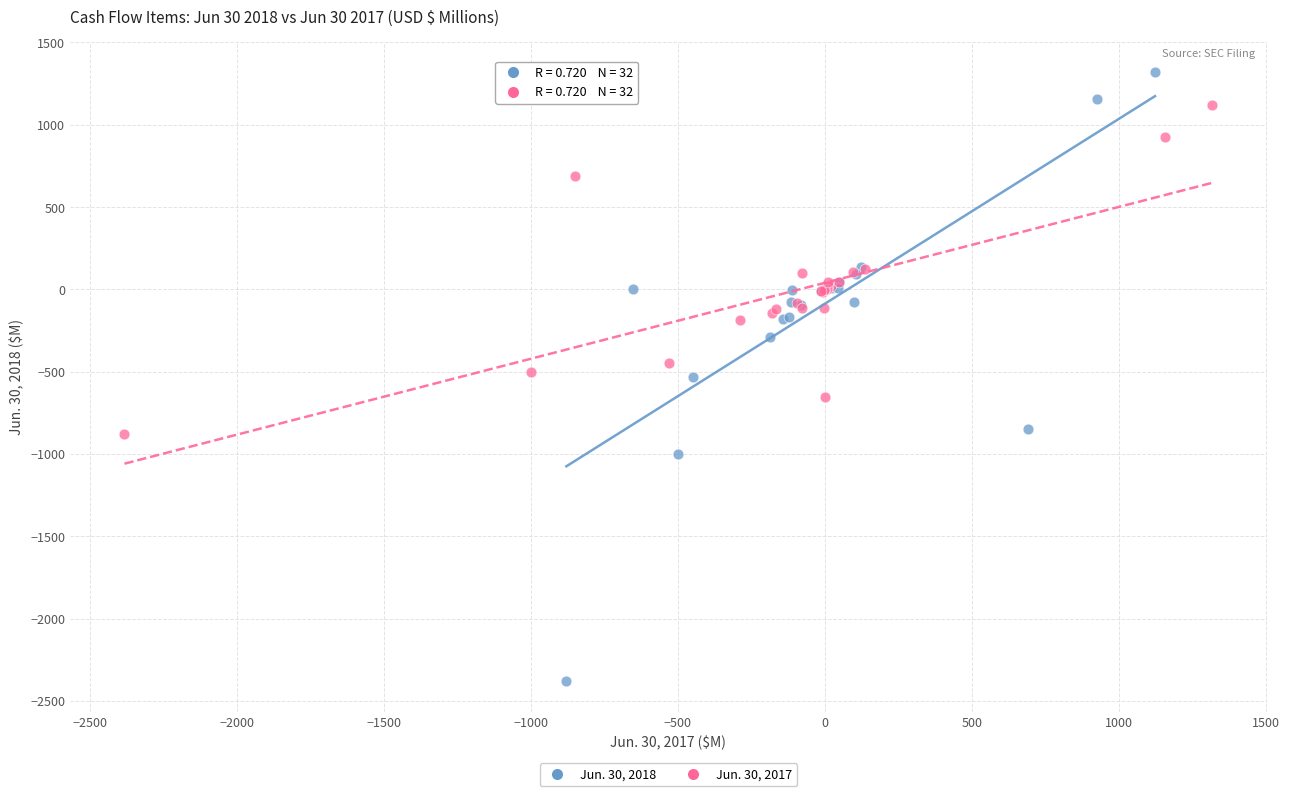

Which series contains the lowest Y value?

Jun. 30, 2018